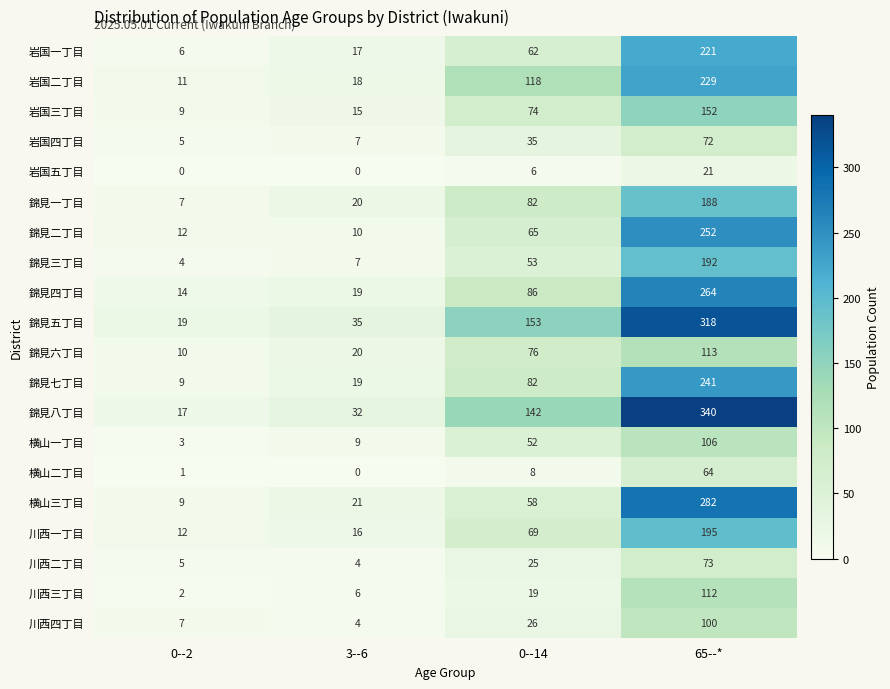

True or false: 錦見八丁目 has a value of 17 at 0--2.

True